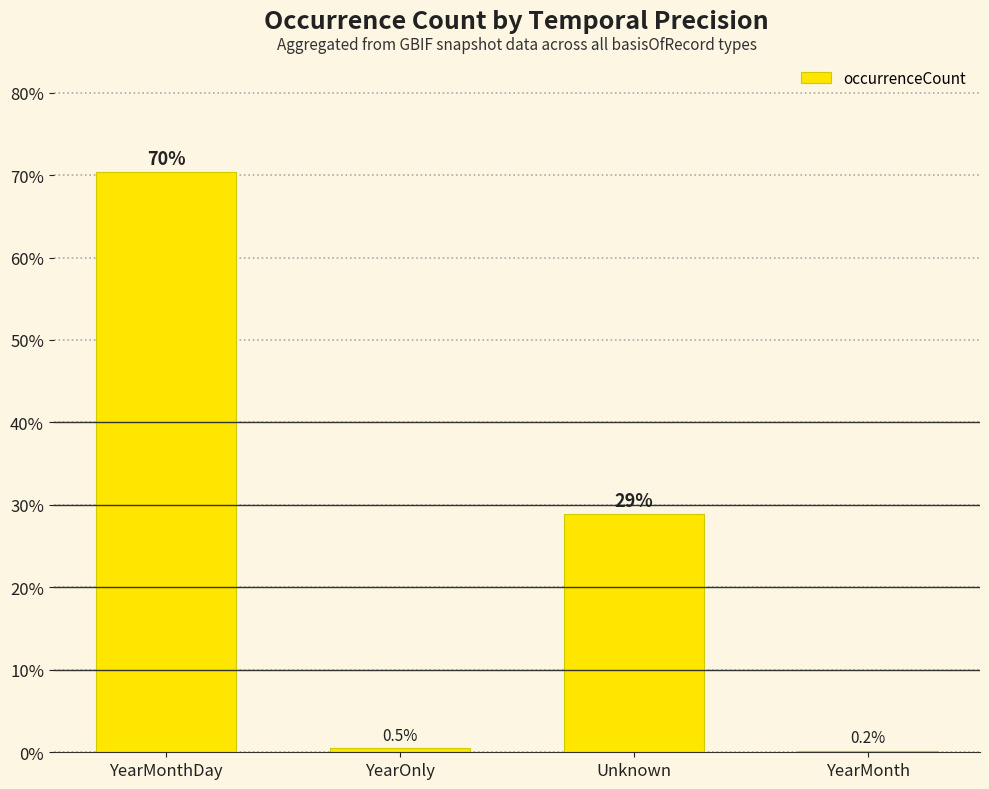

Are the bars horizontal?

No